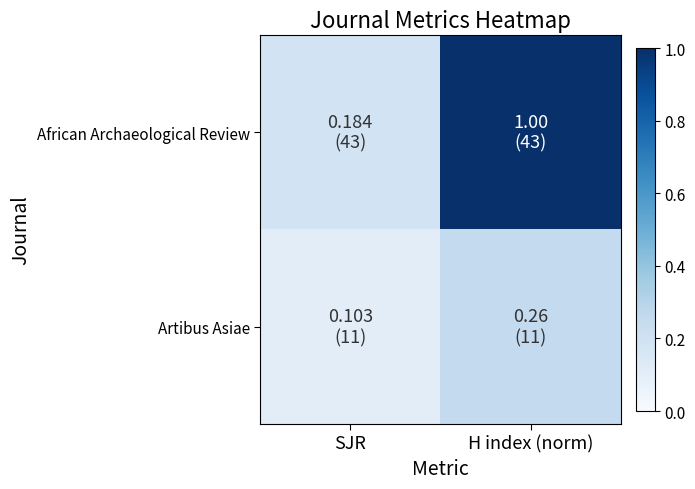

How many distinct data groups are displayed?

2